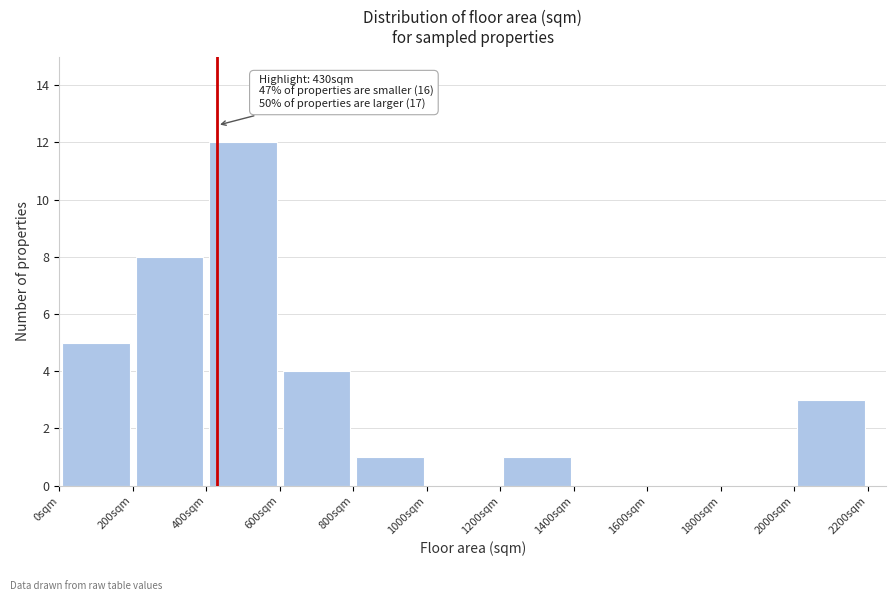

Over which range of the x-axis is the bar tallest?

400 to 600